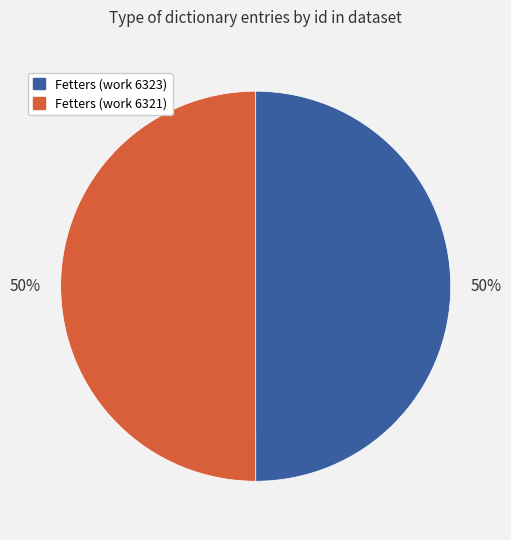

To the nearest percent, what percentage of the pie is Fetters (work 6321)?

50%